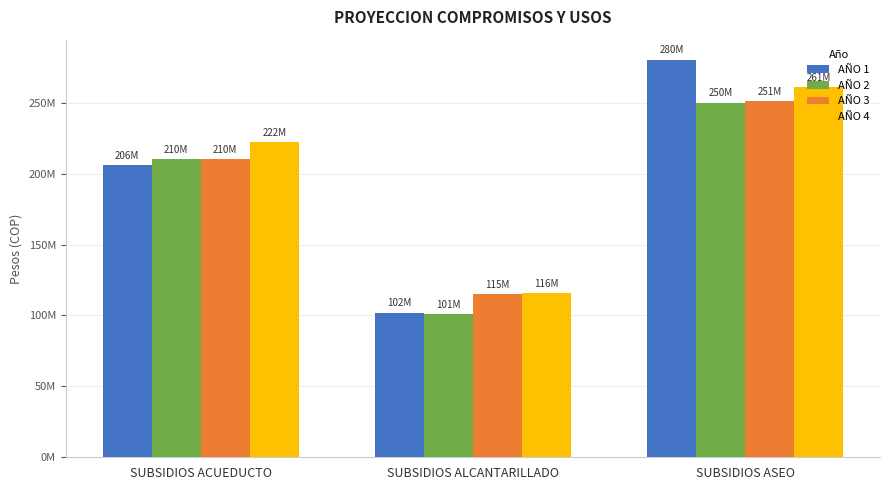

Are the bars horizontal?

No